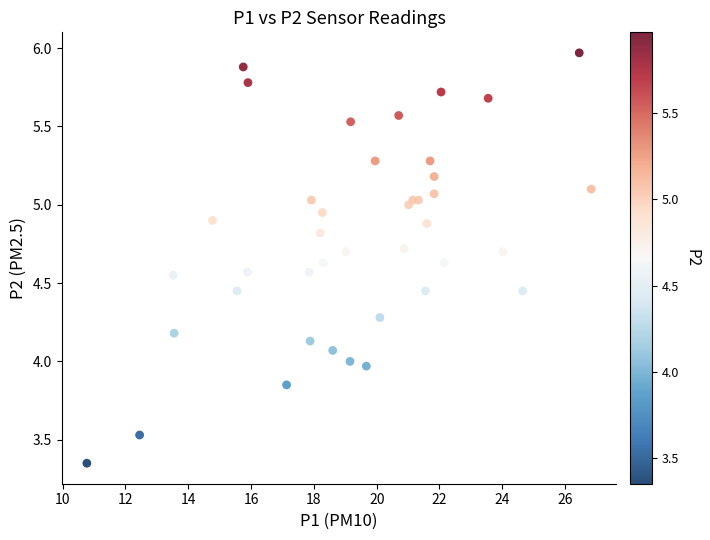

What is the range of X values (max minus min)?

16.1